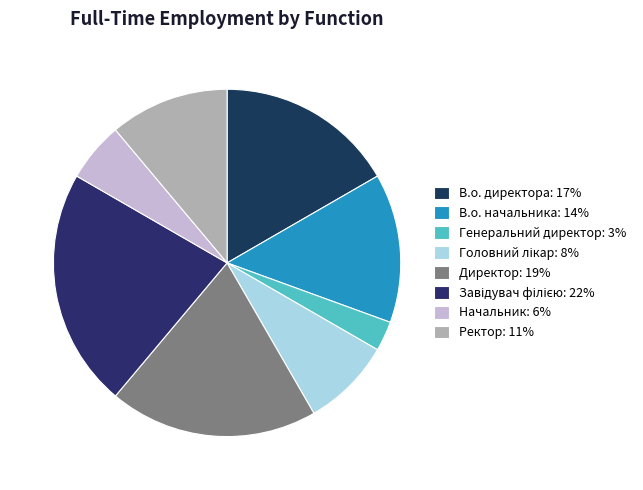

To the nearest percent, what is the average slice percentage?

12%